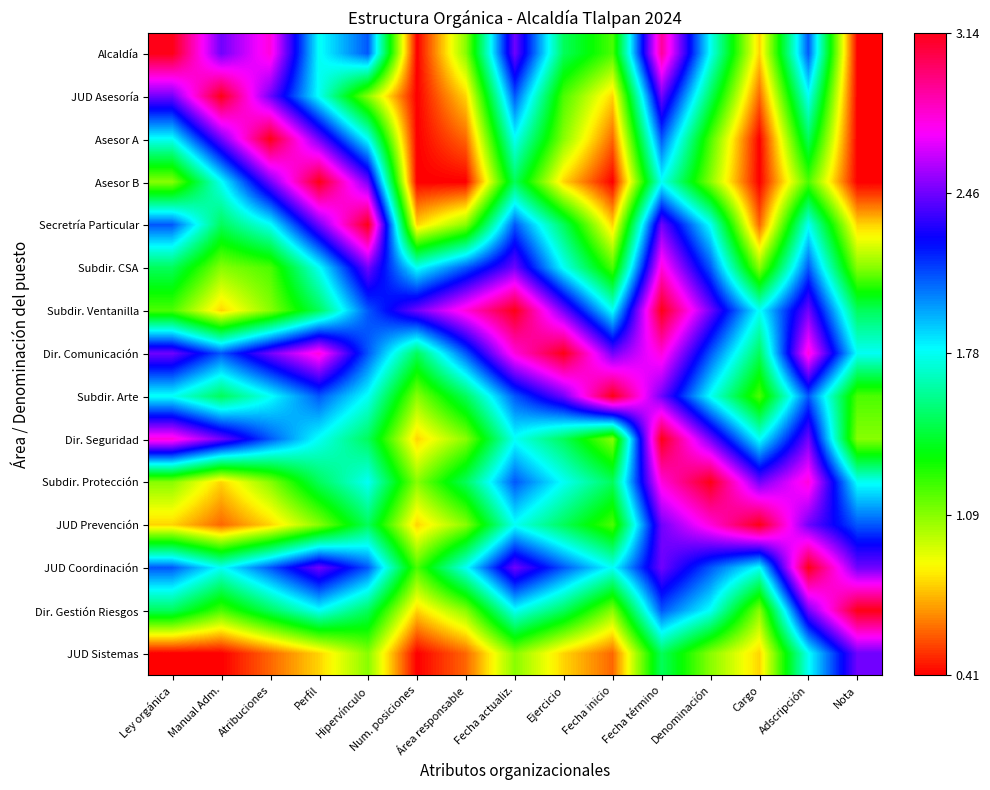

What is the difference between the highest and lowest values at Ley orgánica?

2.7